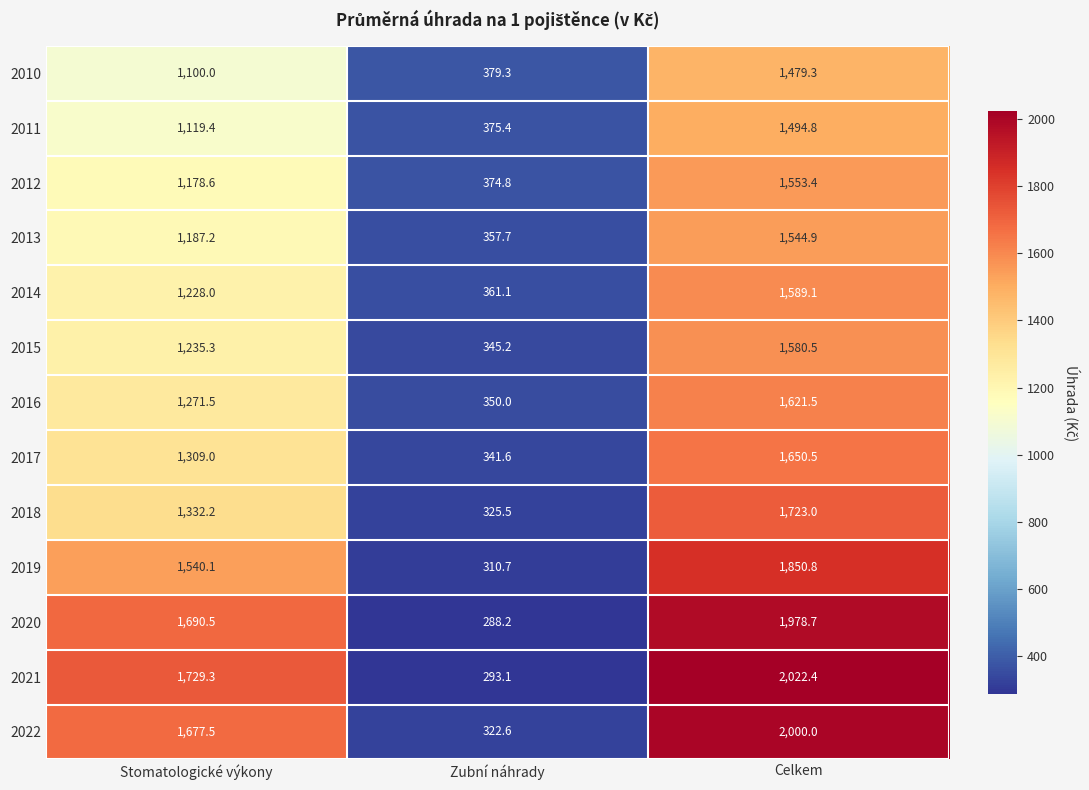

What is the difference between the 2010 values at Stomatologické výkony and Celkem?

379.3